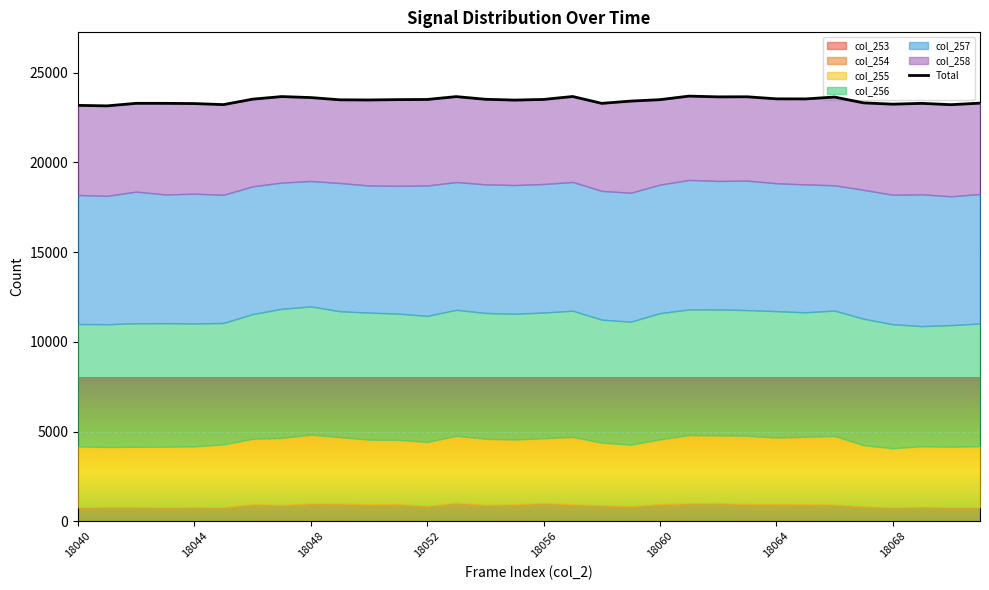

What is the ratio of the value at 16 to the value at 18?

1.0